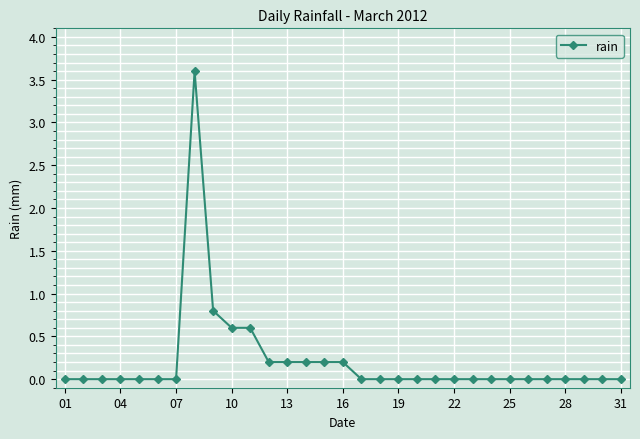

True or false: there are more than 0 points higher than both neighbors.

True